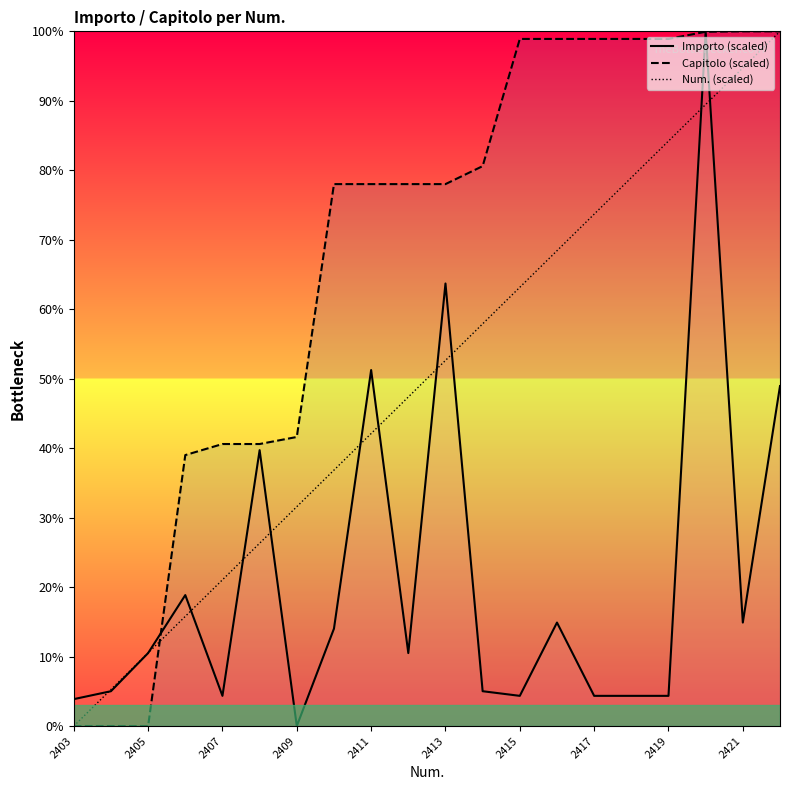

What is the sum of all Importo (scaled) values?

422.9